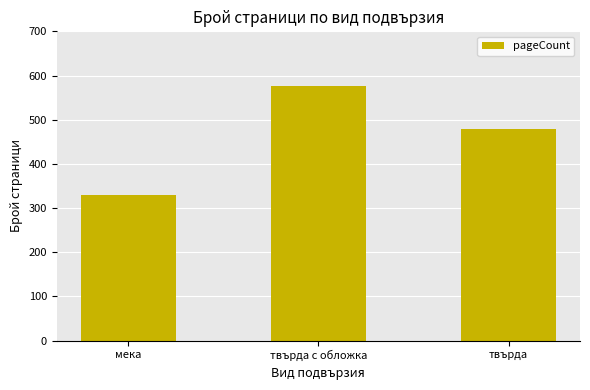

Is it true that the value at твърда is 102?

False